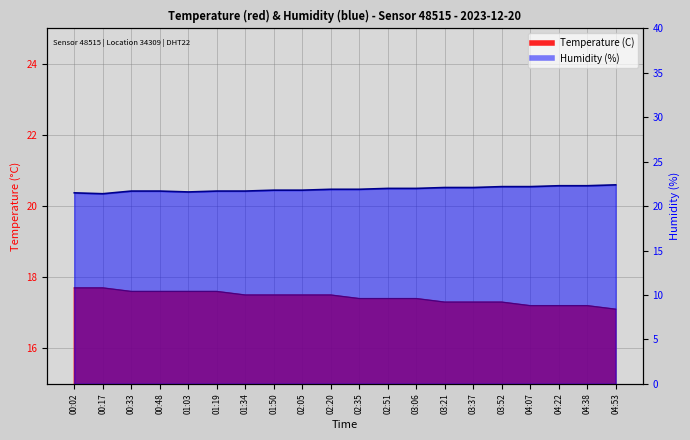

Which series has the largest total across all categories?

Humidity (%)